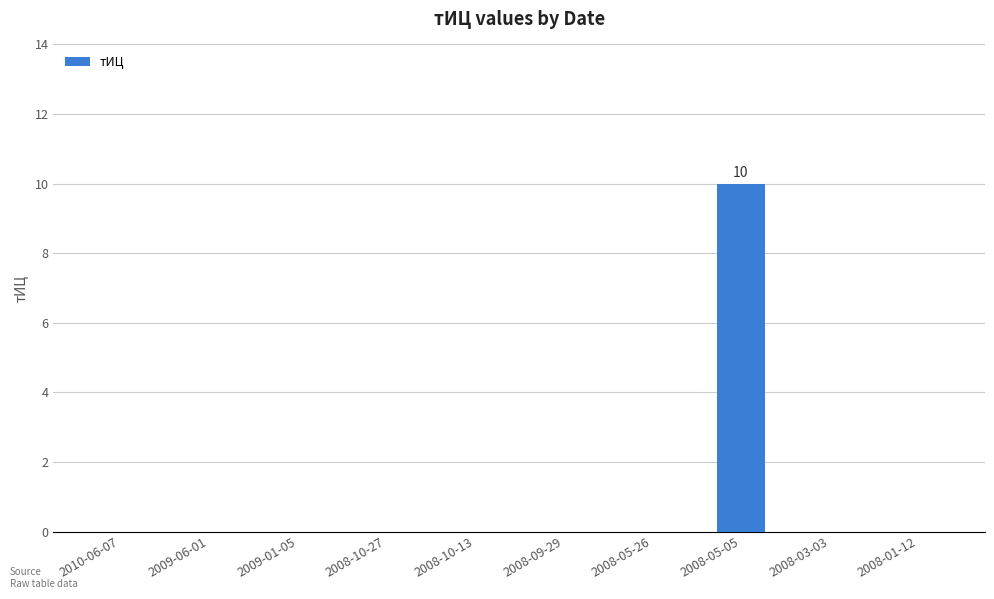

Reading right to left, list all the values displayed in this chart.

2008-01-12=0	2008-03-03=0	2008-05-05=10	2008-05-26=0	2008-09-29=0	2008-10-13=0	2008-10-27=0	2009-01-05=0	2009-06-01=0	2010-06-07=0